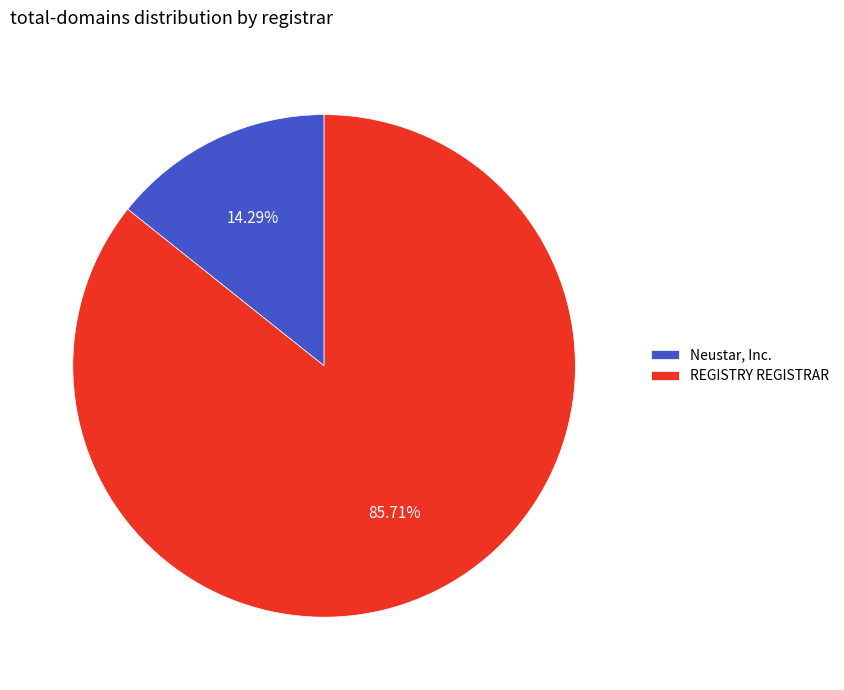

To the nearest percent, what portion does Neustar, Inc. represent?

14%